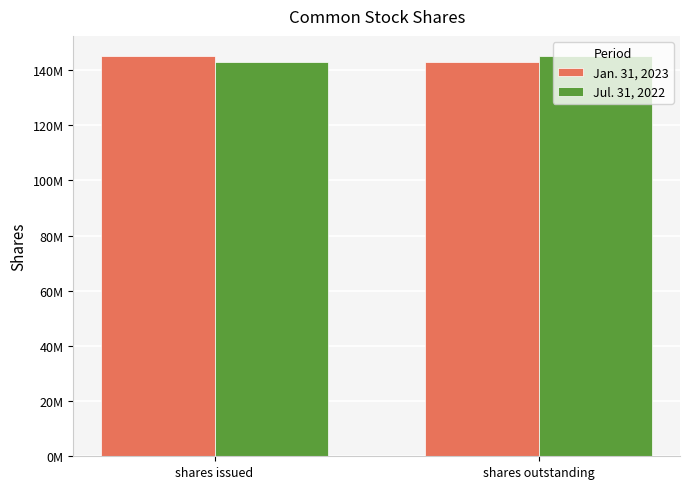

Where is Jan. 31, 2023 nearest to the value 144062500?

shares issued